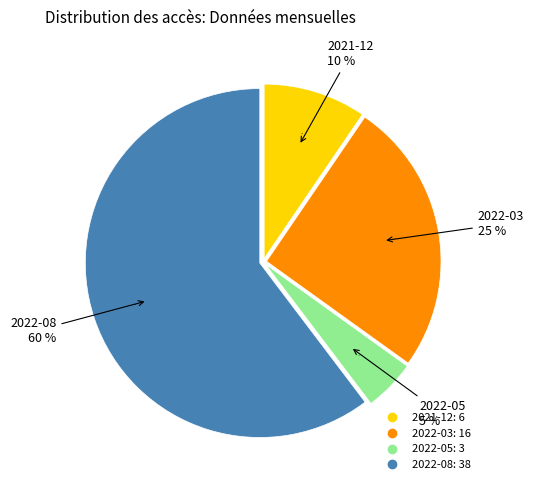

What is the total percentage of 2021-12 and 2022-08?

69.8%